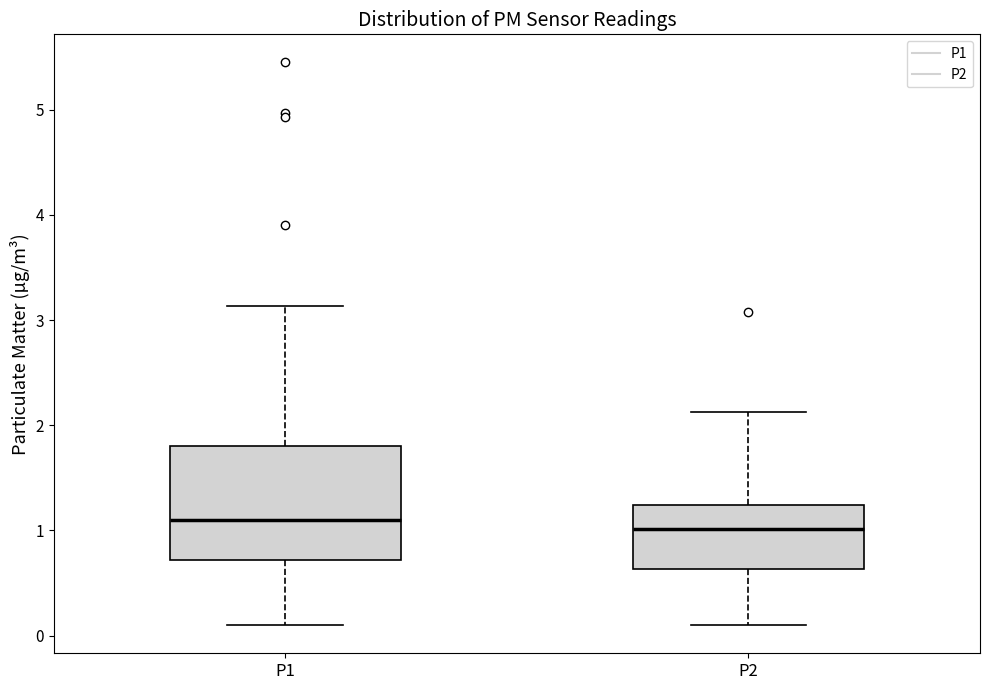

Where is the upper edge of the box for P2 on the y-axis? The values are not printed on the chart, so give them approximately, as read against the axis.

1.2